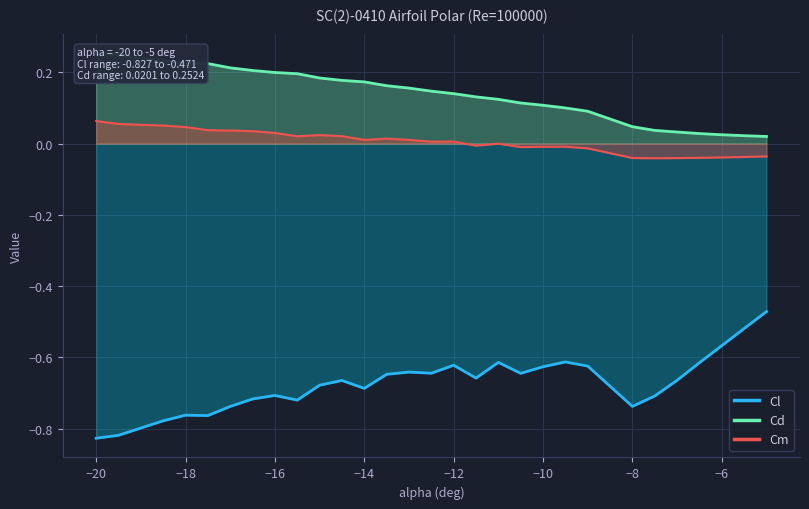

Which series has the widest spread of values?

Cl